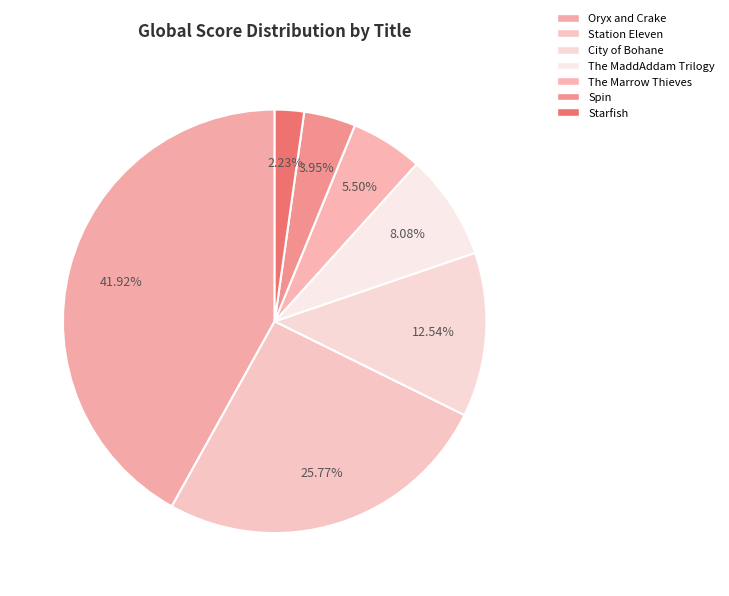

Between Spin and The Marrow Thieves, which is larger?

The Marrow Thieves